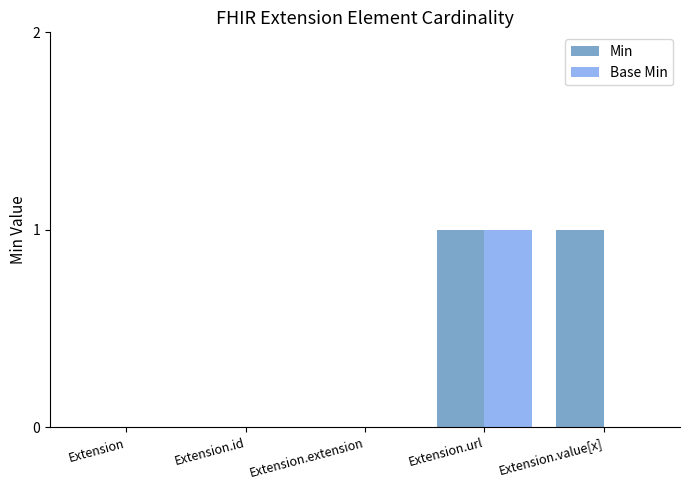

How many categories are shown in the chart?

5